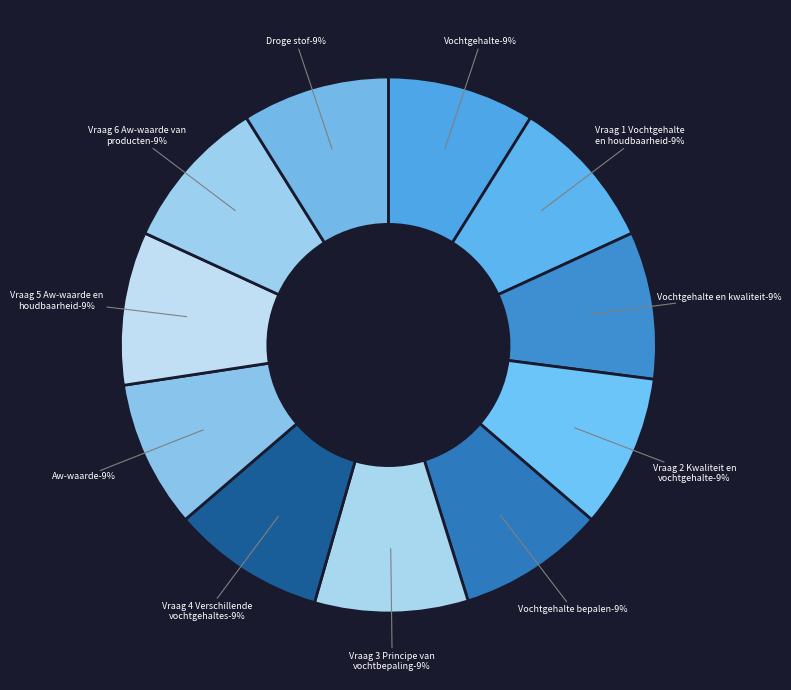

Do Vraag 6 Aw-waarde van producten and Vraag 3 Principe van vochtbepaling together represent more than half of the pie?

No